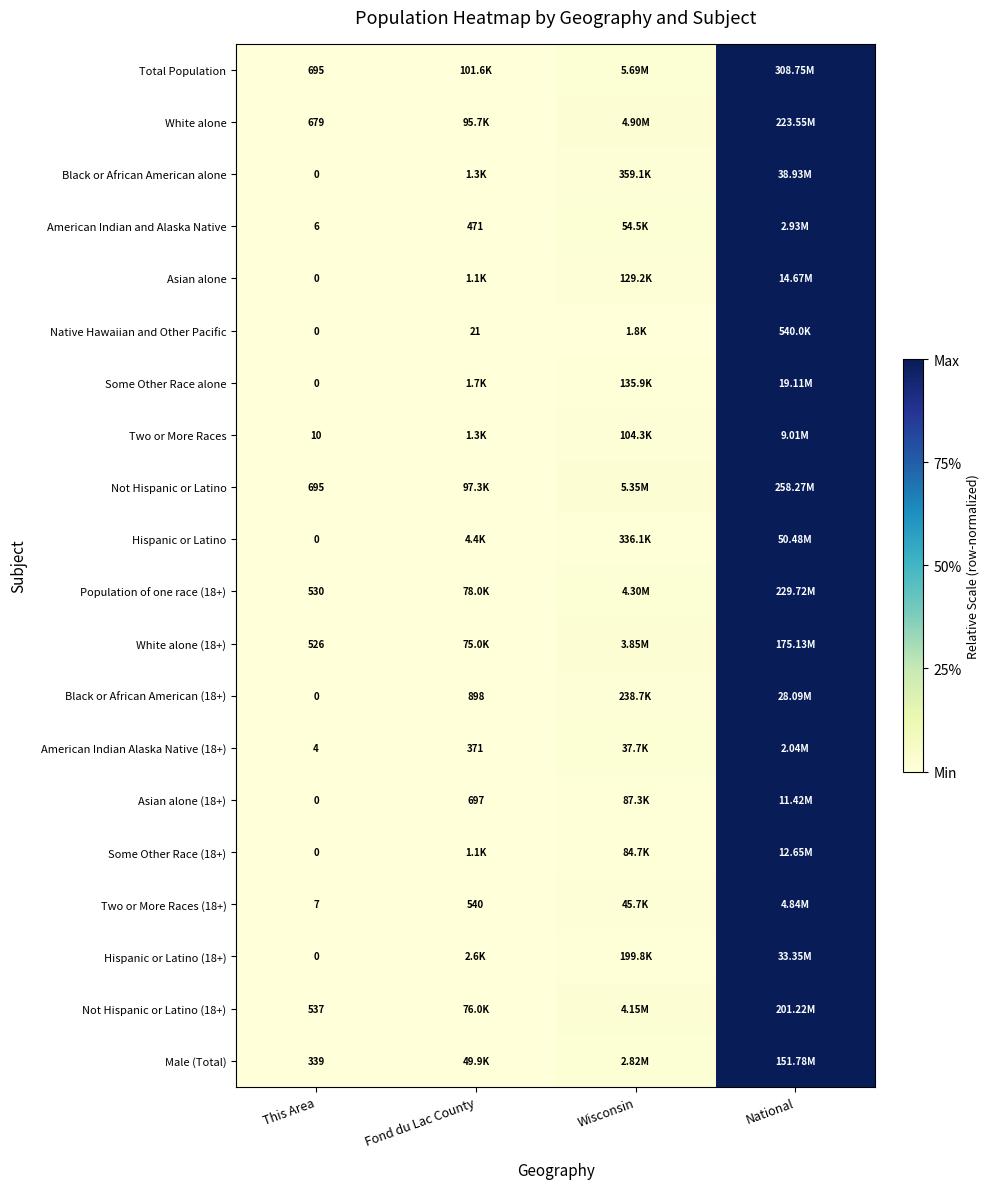

Which has a higher value, Fond du Lac County or Wisconsin?

Wisconsin